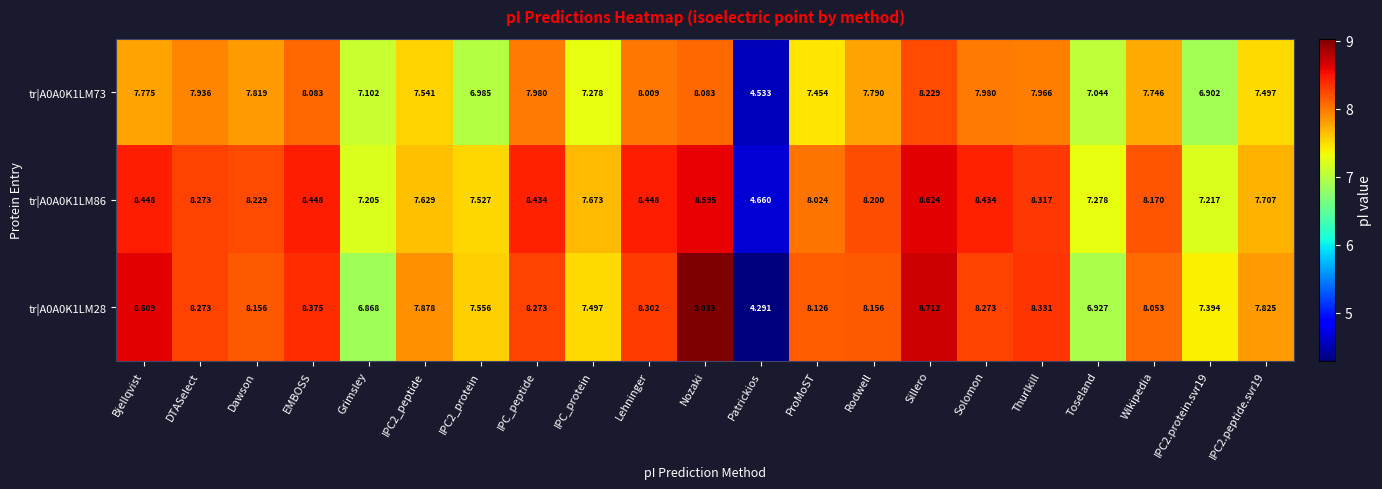

At which label does tr|A0A0K1LM28 first exceed 8?

Bjellqvist